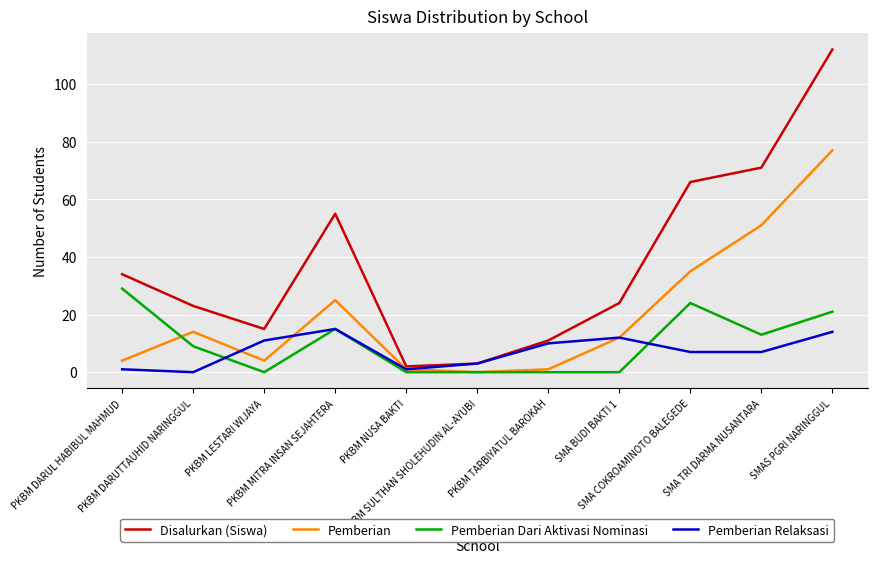

Rank the series by their maximum value, from lowest to highest.

Pemberian Relaksasi, Pemberian Dari Aktivasi Nominasi, Pemberian, Disalurkan (Siswa)